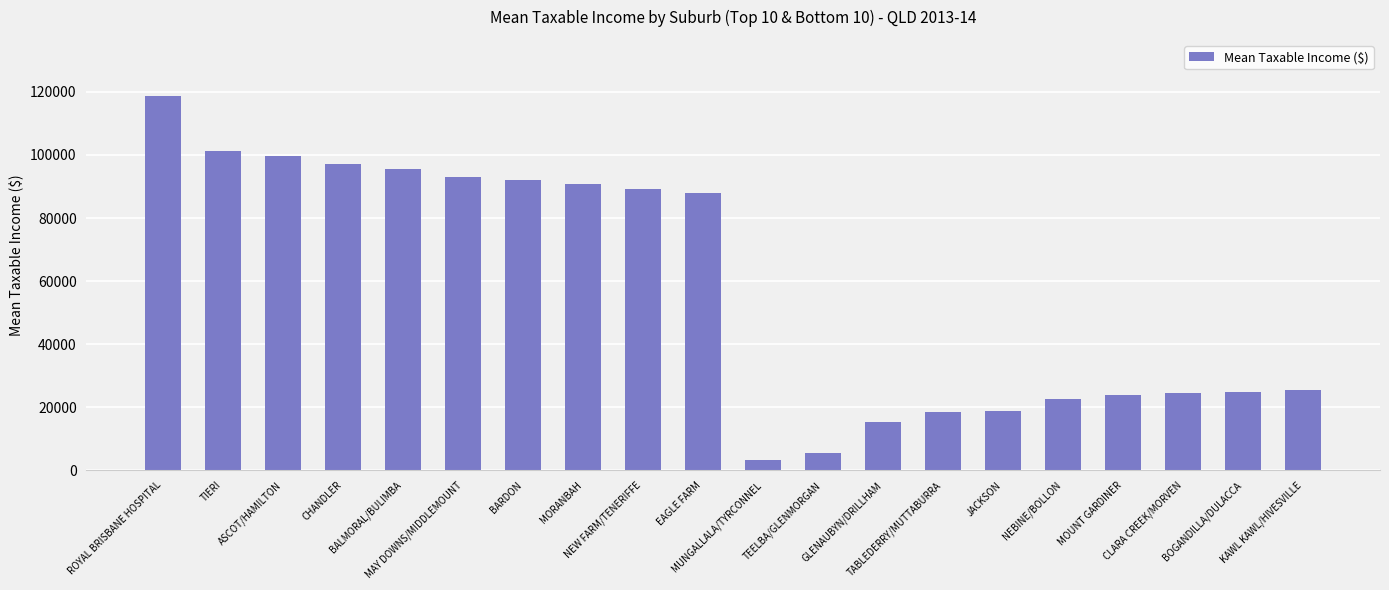

What is the value of the 1st bar from the left?

118692